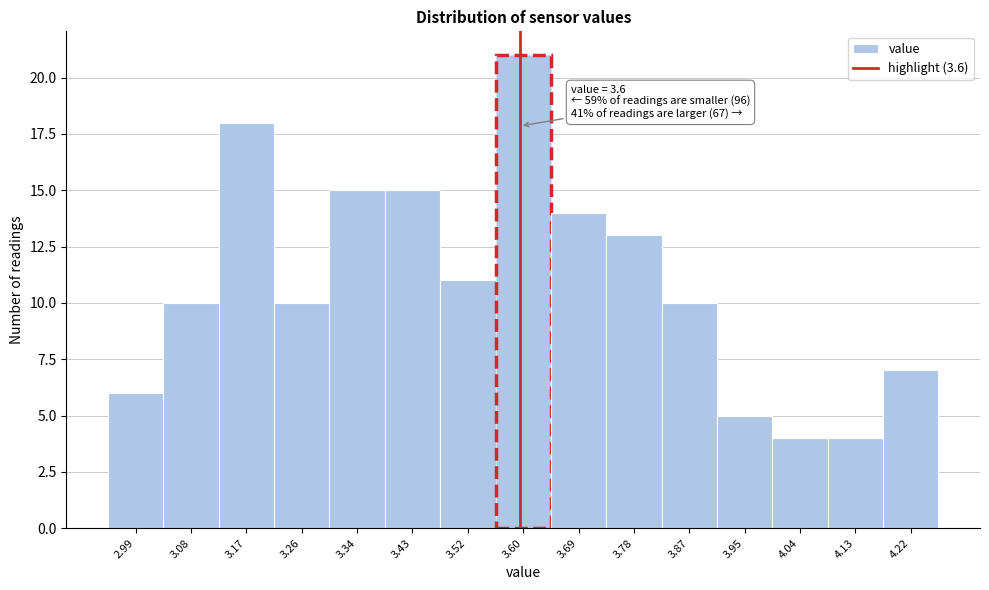

Over which range of the x-axis is the bar tallest?

3.56 to 3.65